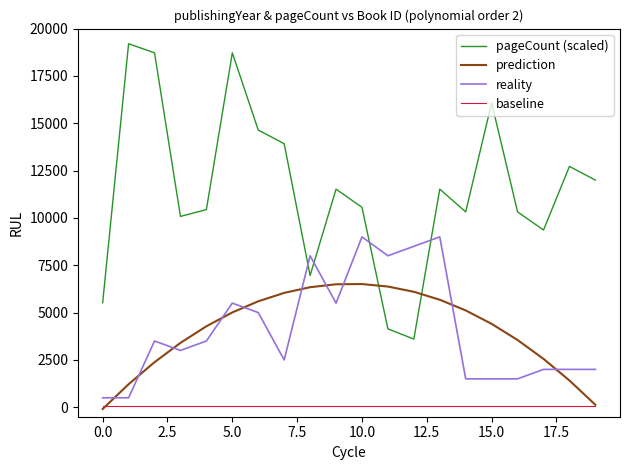

How many values in the reality series are below 3500?

10